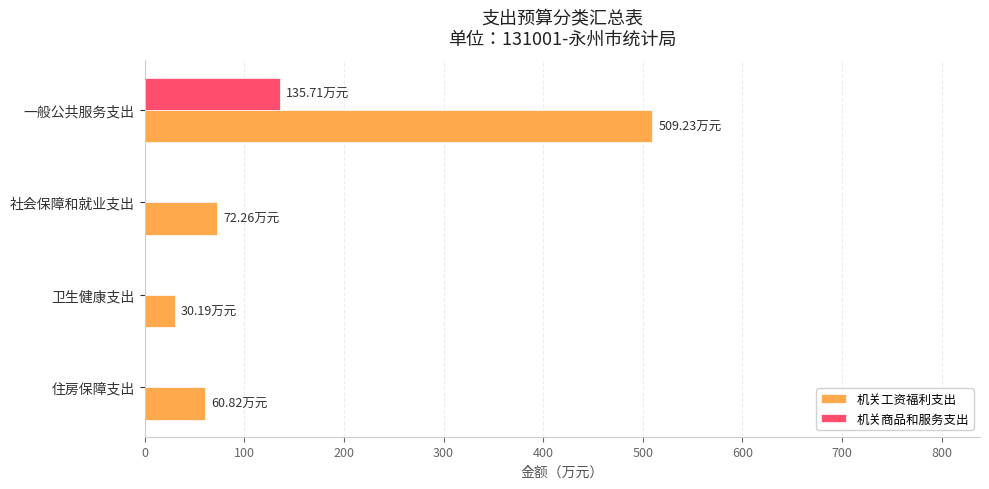

What is the average value of the 机关商品和服务支出 series?

33.9